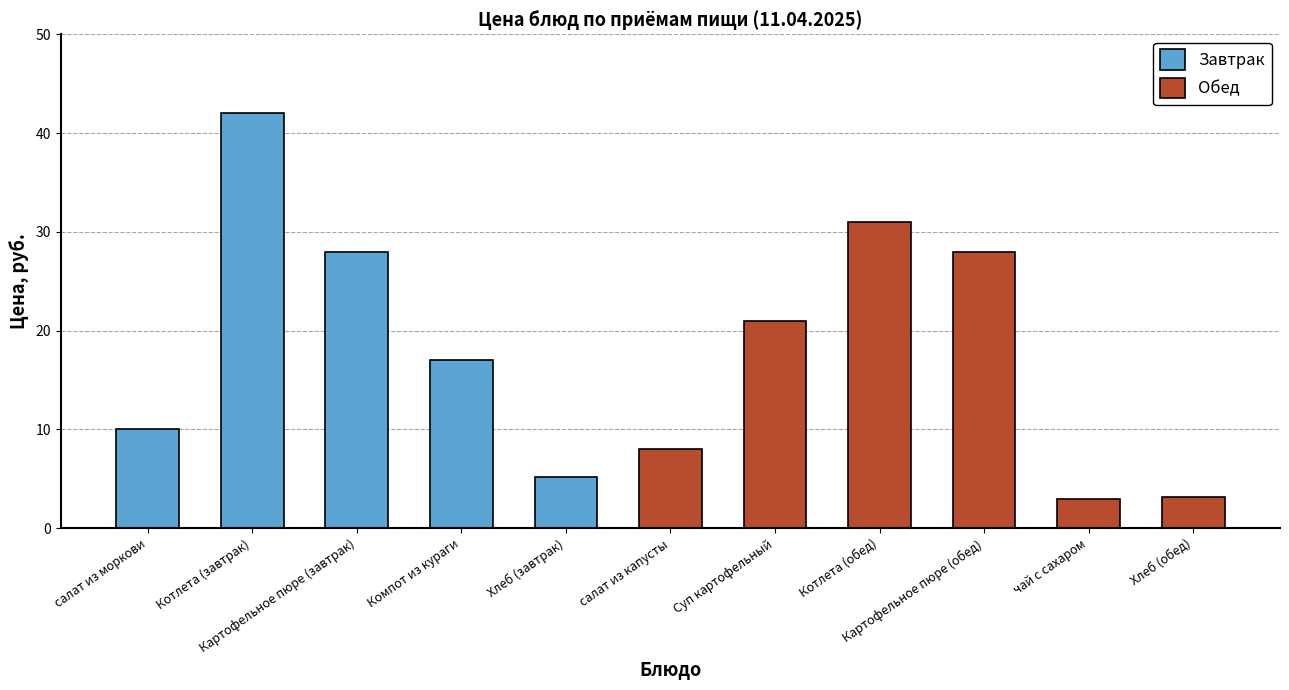

What are all the series names shown in the legend?

Завтрак, Обед